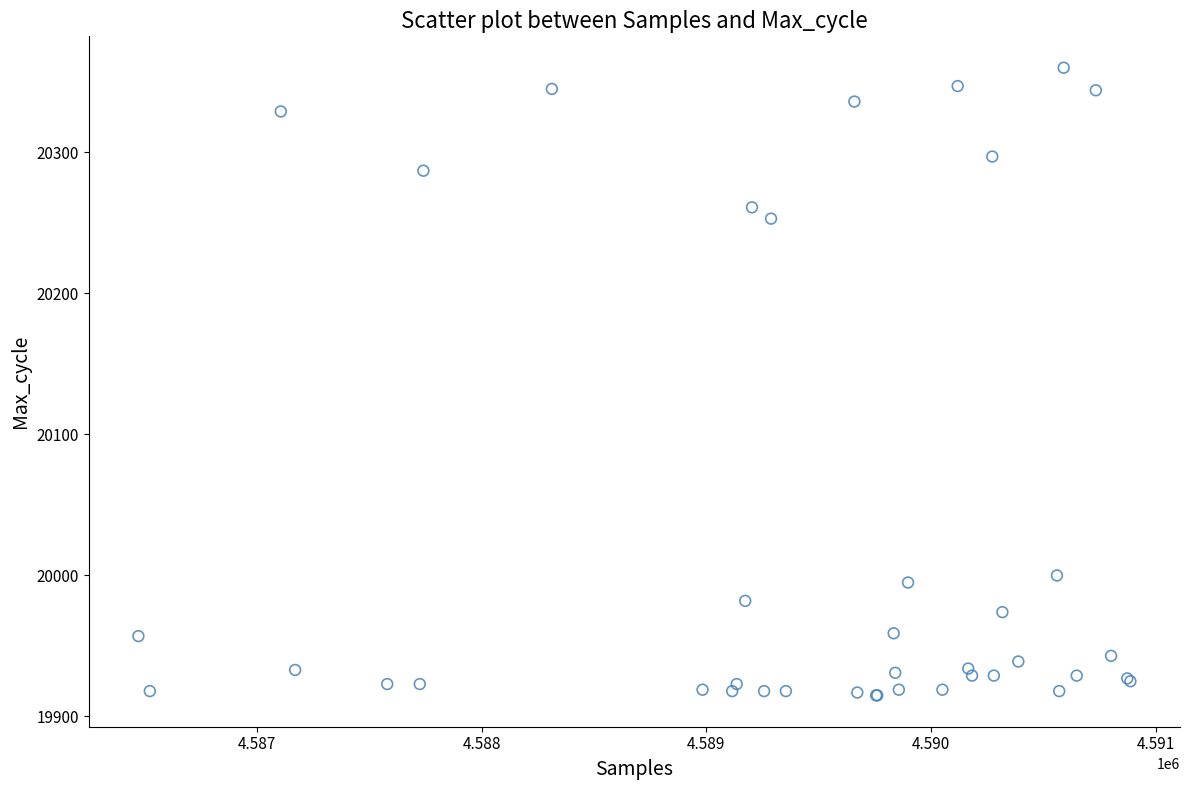

What Y value in the scatter plot is closest to 20137?

20253